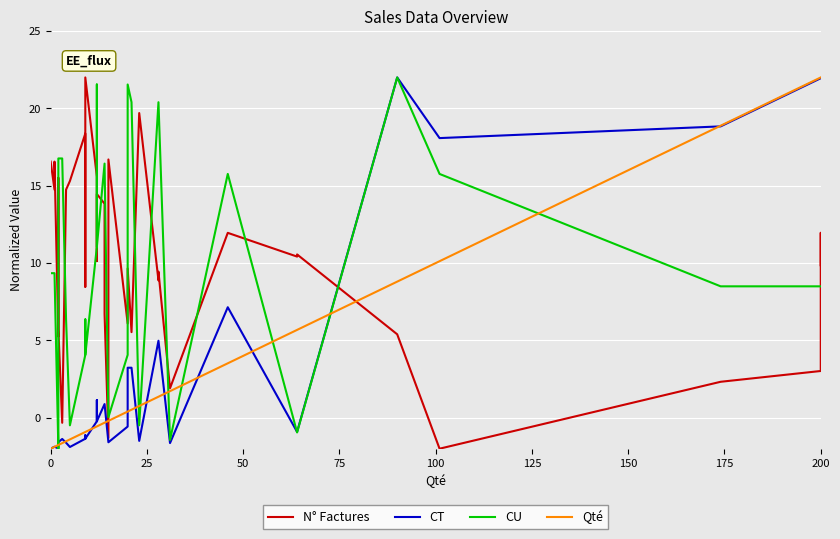

What is the average value of the CT series?

3.2